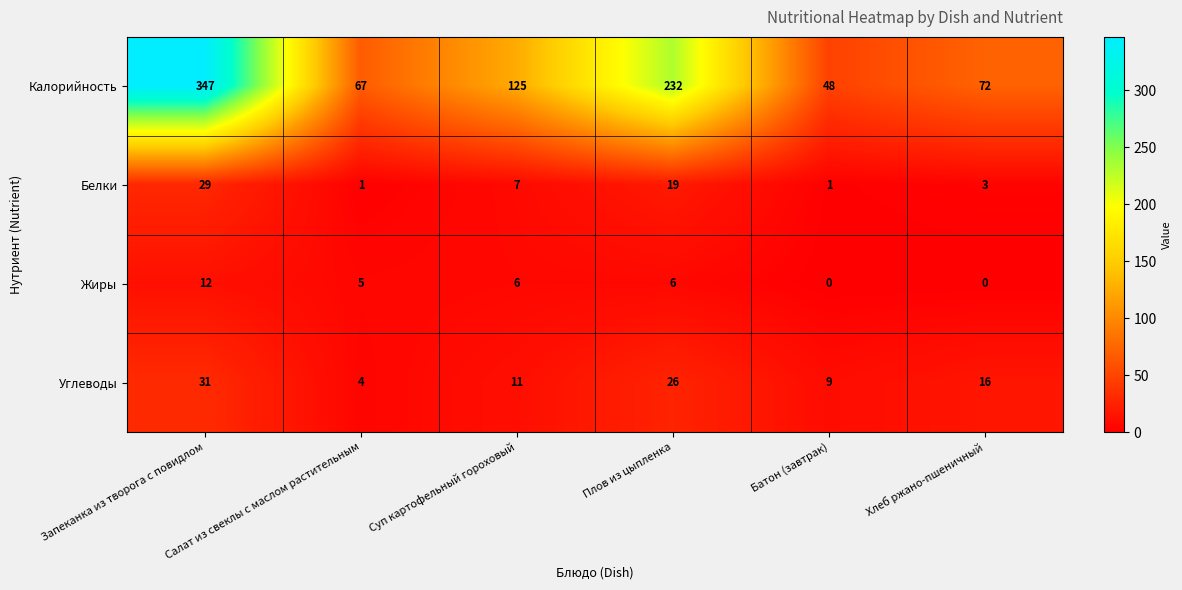

What is the maximum value shown in the chart?

347